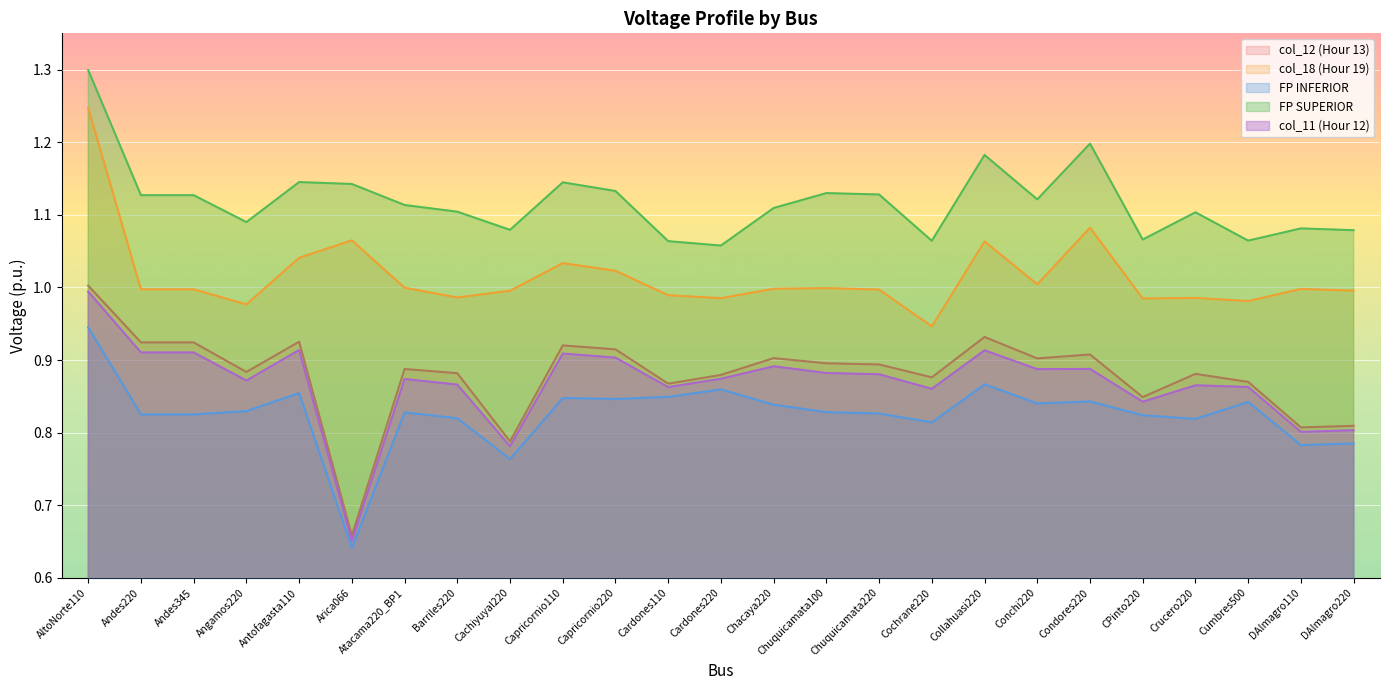

What is the label of the 9th point from the right?

Cochrane220